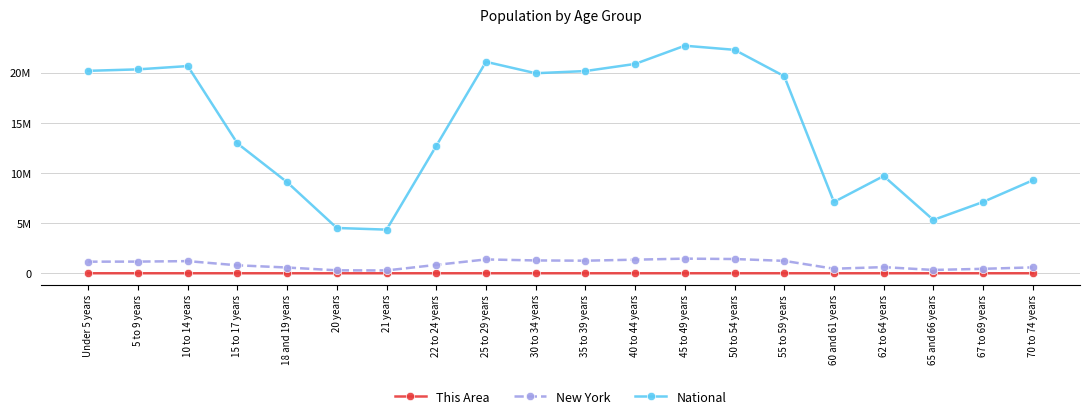

What is the difference between the maximum and second lowest values in the New York series?

1165680